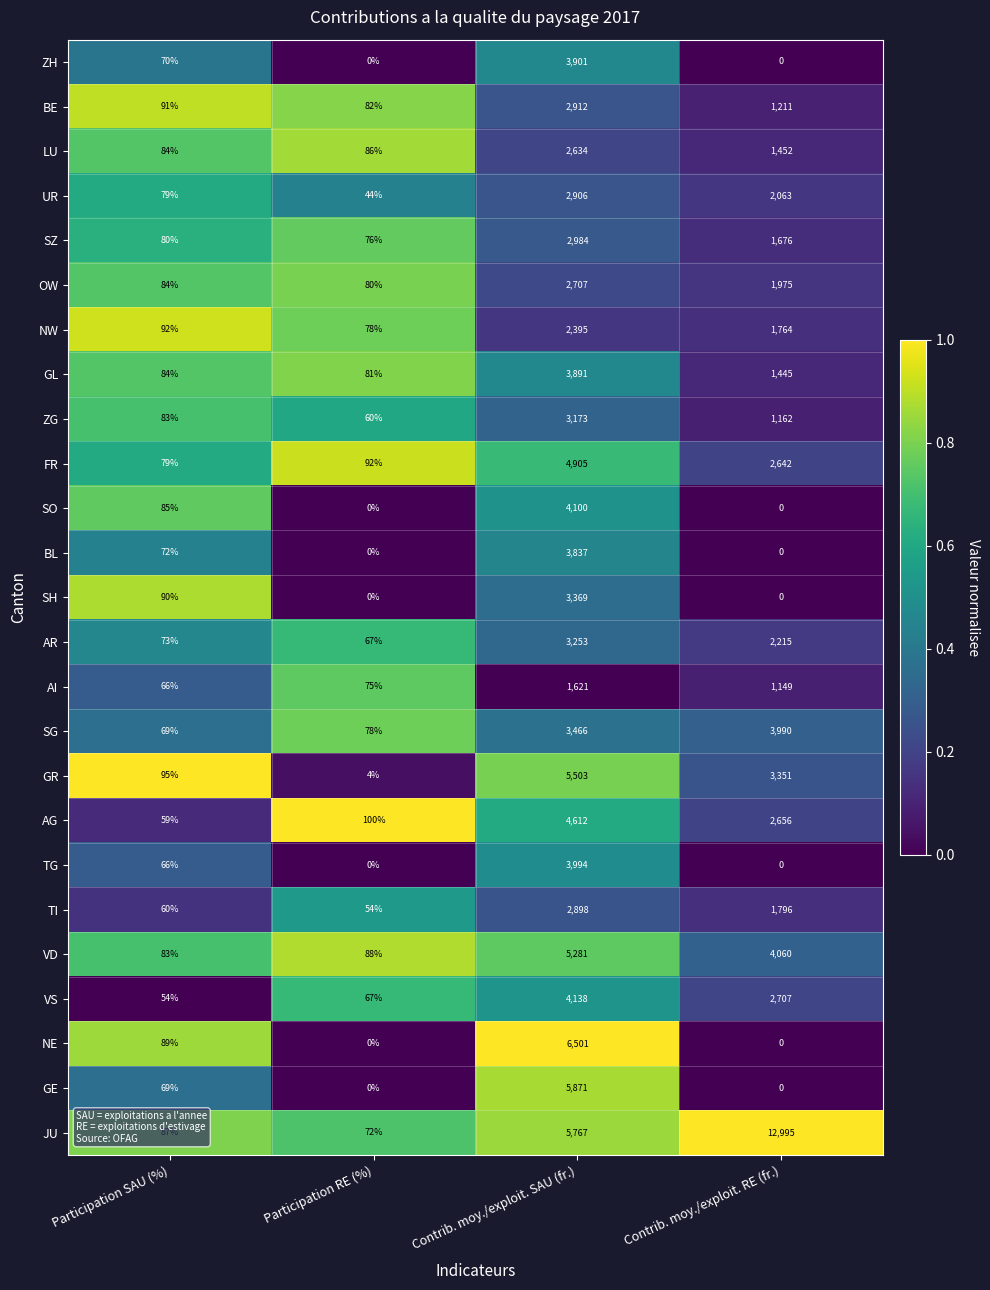

Between Participation RE (%) and Contrib. moy./exploit. SAU (fr.), which series saw the biggest shift?

NE